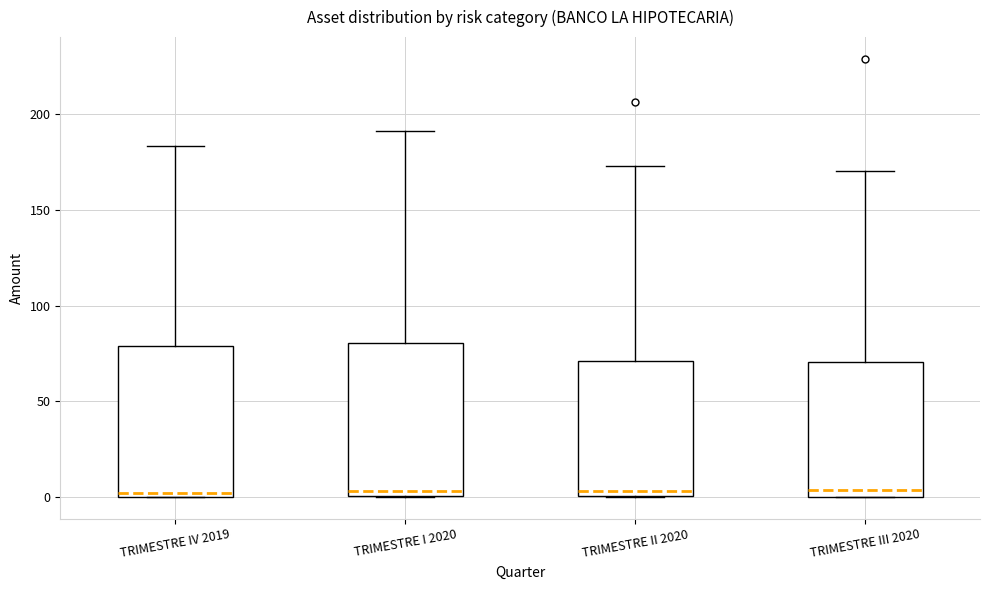

Reading left to right, read every box against the y-axis: the position of its median line, the range the box covers, and the ends of its whiskers. The values are not printed on the chart, so give them approximately, as read against the axis.

TRIMESTRE IV 2019: median 0 (just above the box's lower edge), box 0 to 80, whiskers 0 to 185
TRIMESTRE I 2020: median 5, box 0 to 80, whiskers 0 to 190
TRIMESTRE II 2020: median 5, box 0 to 70, whiskers 0 to 175
TRIMESTRE III 2020: median 5, box 0 to 70, whiskers 0 to 170